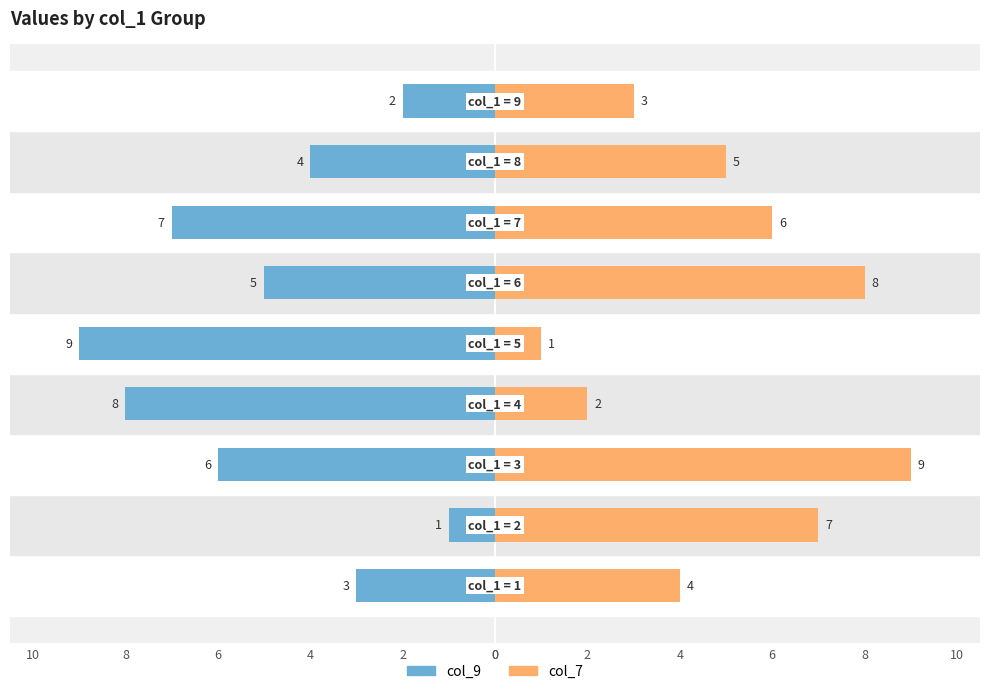

What is the value of the col_9 bar at the 5th from the left?

-9